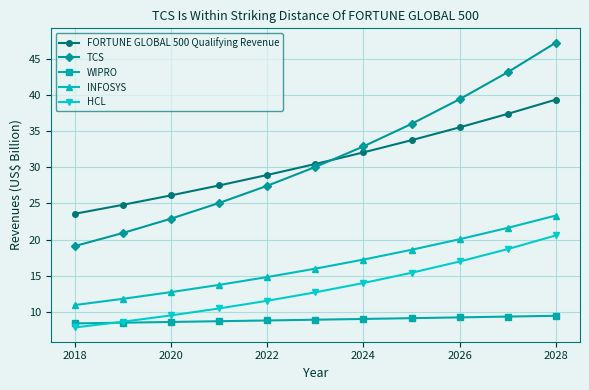

True or false: TCS and INFOSYS intersect in this chart.

False